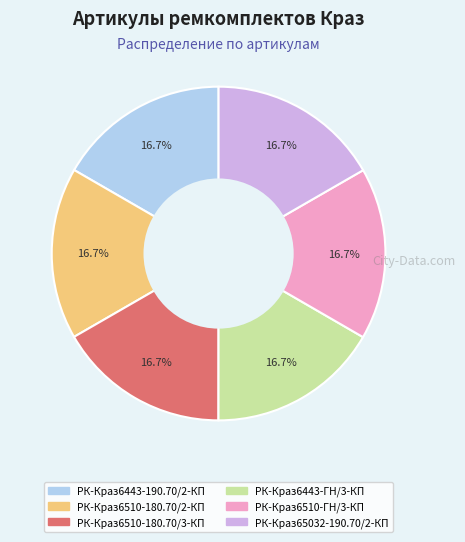

Count the number of slices in the pie.

6